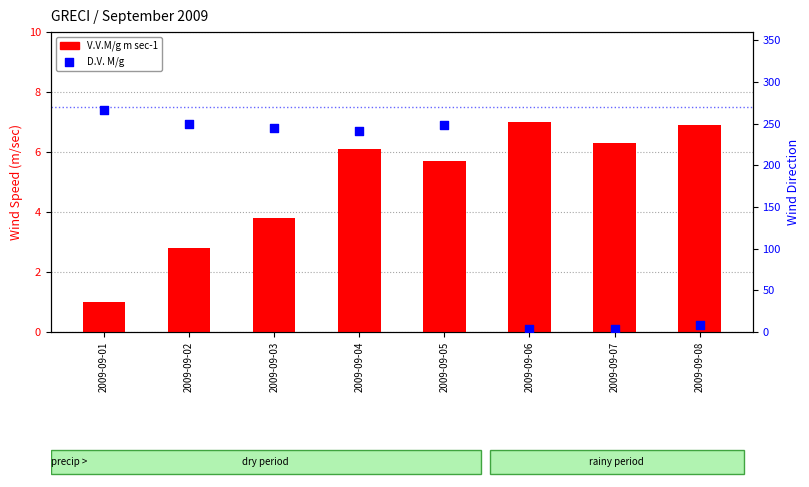

At how many categories does at least one series exceed 218?

5